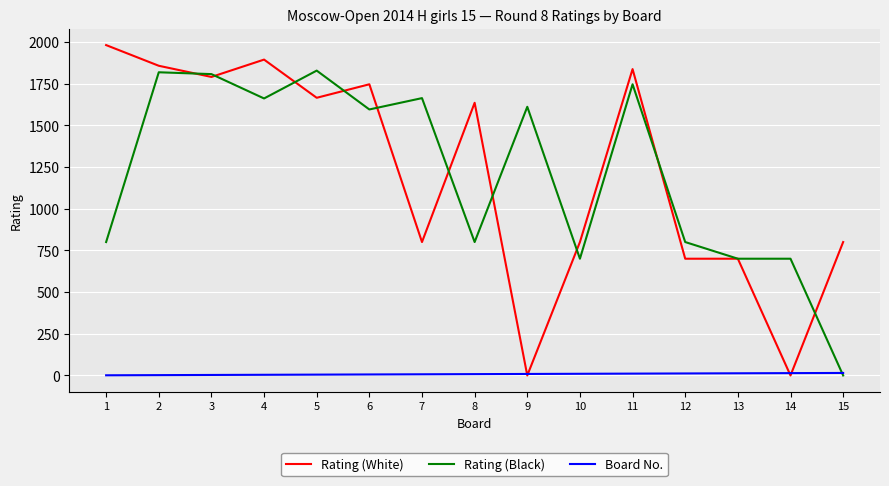

Is the value of Rating (Black) at 5 greater than the value of Board No. at 12?

Yes